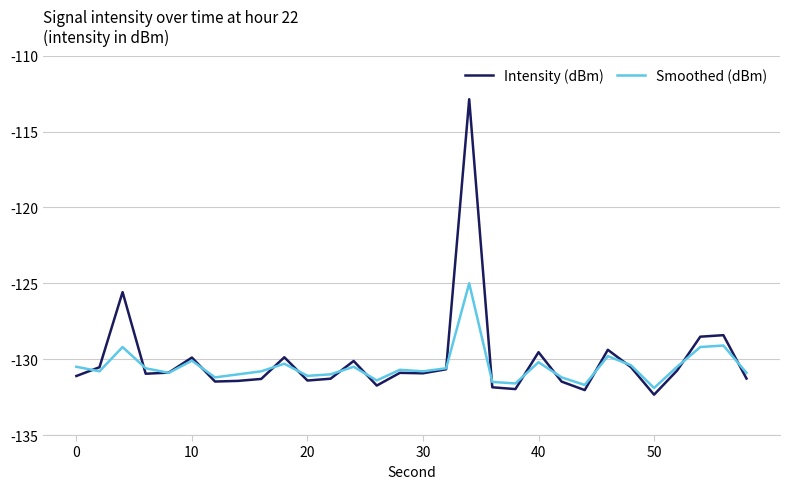

What are all the series names shown in the legend?

Intensity (dBm), Smoothed (dBm)